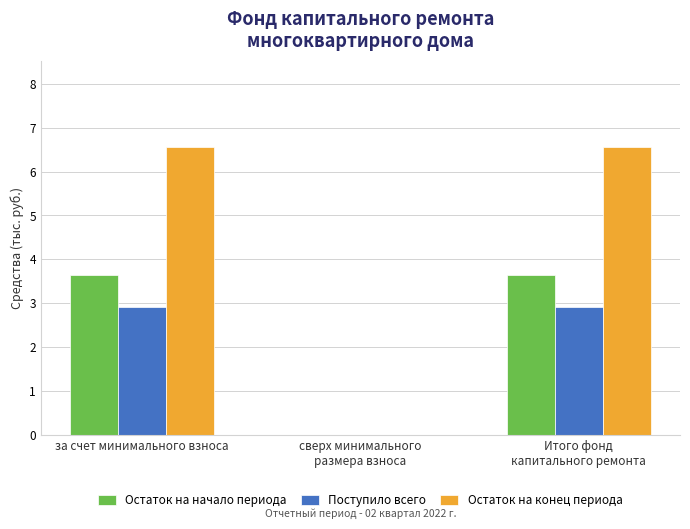

Count the Поступило всего values in the range 0 to 2.

1